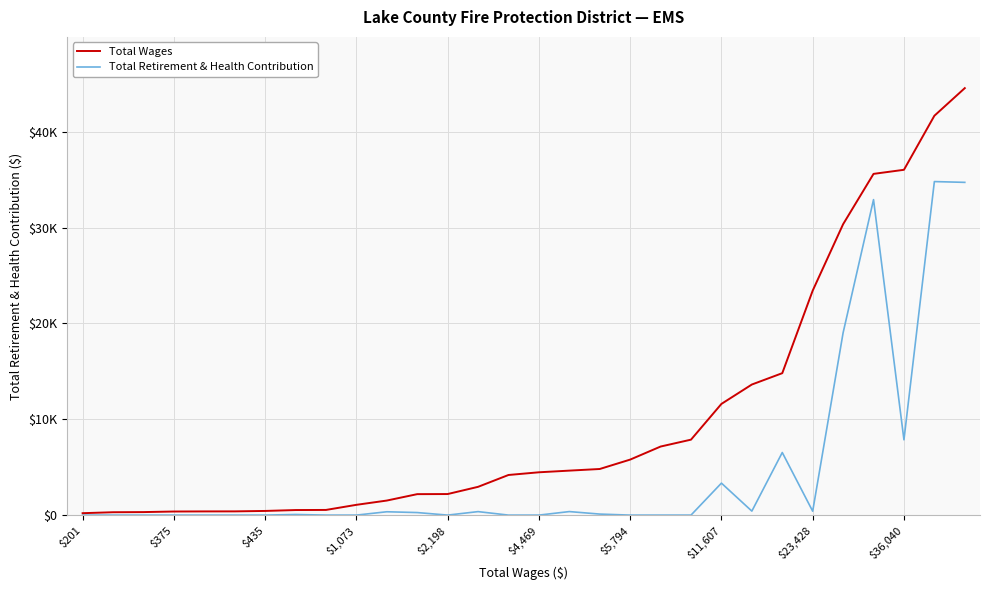

Is this an area chart (filled region under the line)?

No